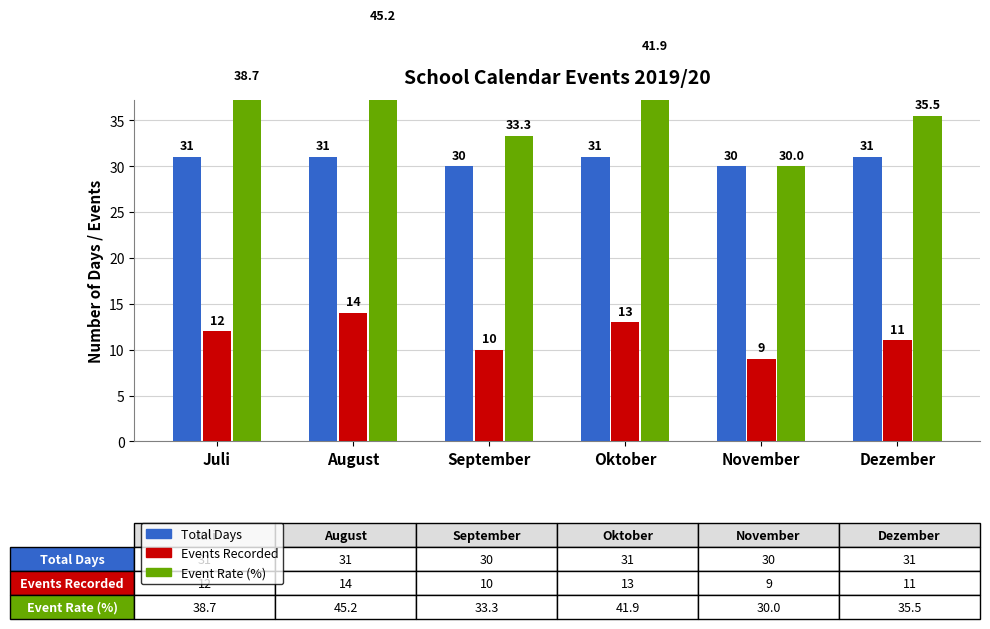

At which label does Events Recorded reach its peak?

August